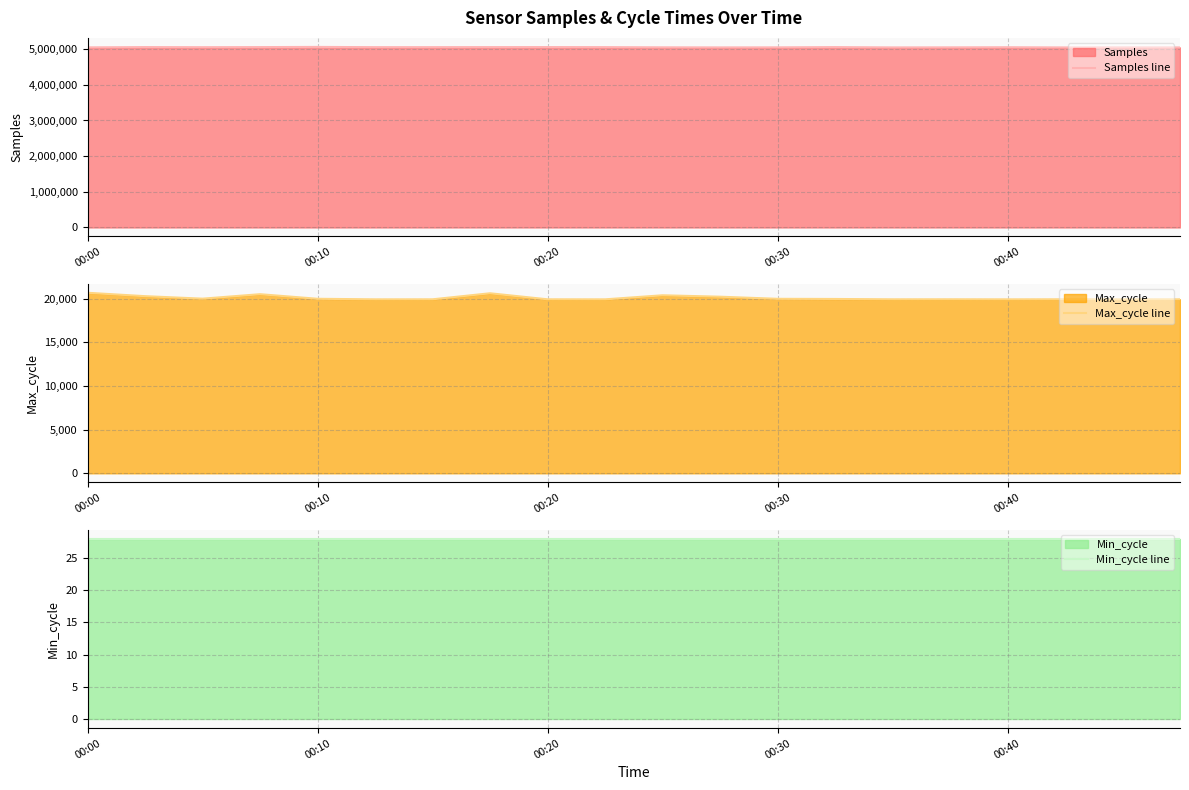

What is the spread (max minus min) of values at 18?

5048952